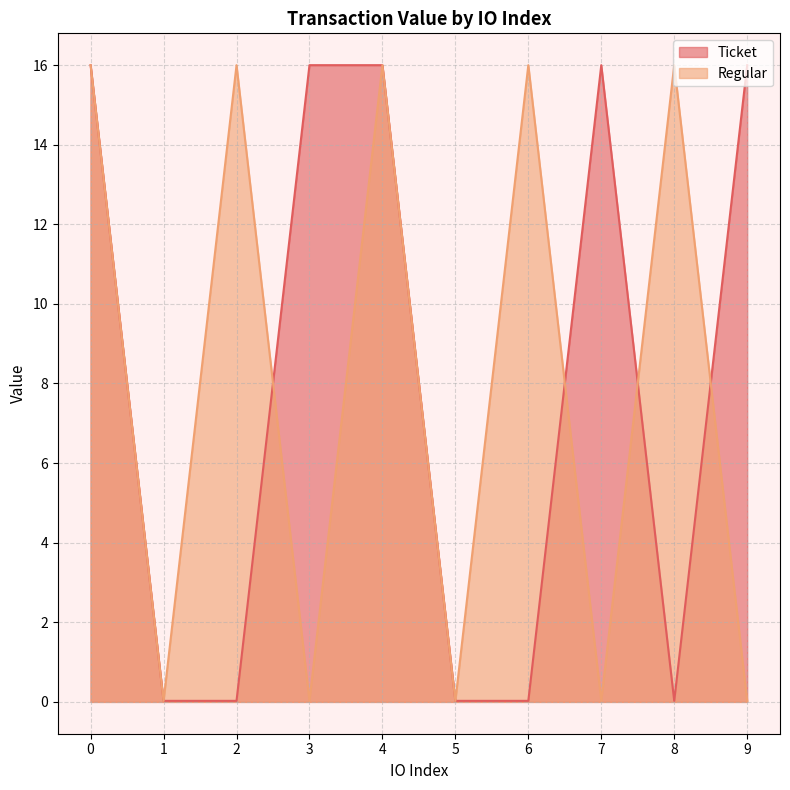

What are all the series names shown in the legend?

Ticket, Regular